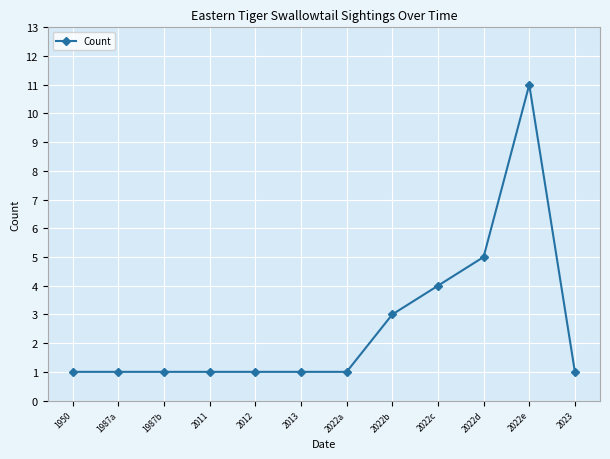

What is the greatest value displayed?

11